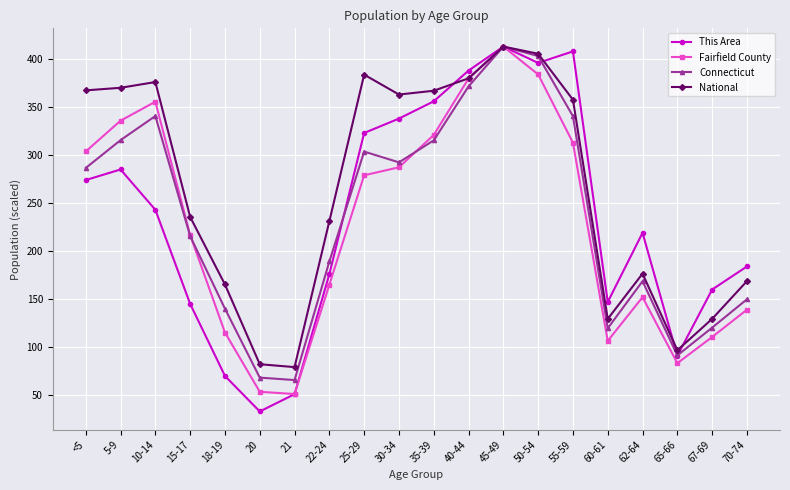

Which series changed the most between 67-69 and 70-74?

National